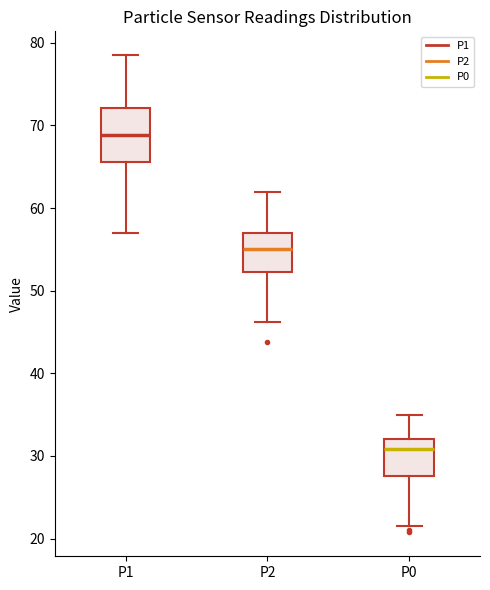

Reading left to right, read every box against the y-axis: the position of its median line, the range the box covers, and the ends of its whiskers. The values are not printed on the chart, so give them approximately, as read against the axis.

P1: median 69, box 66 to 72, whiskers 57 to 79
P2: median 55, box 52 to 57, whiskers 46 to 62
P0: median 31, box 28 to 32, whiskers 22 to 35